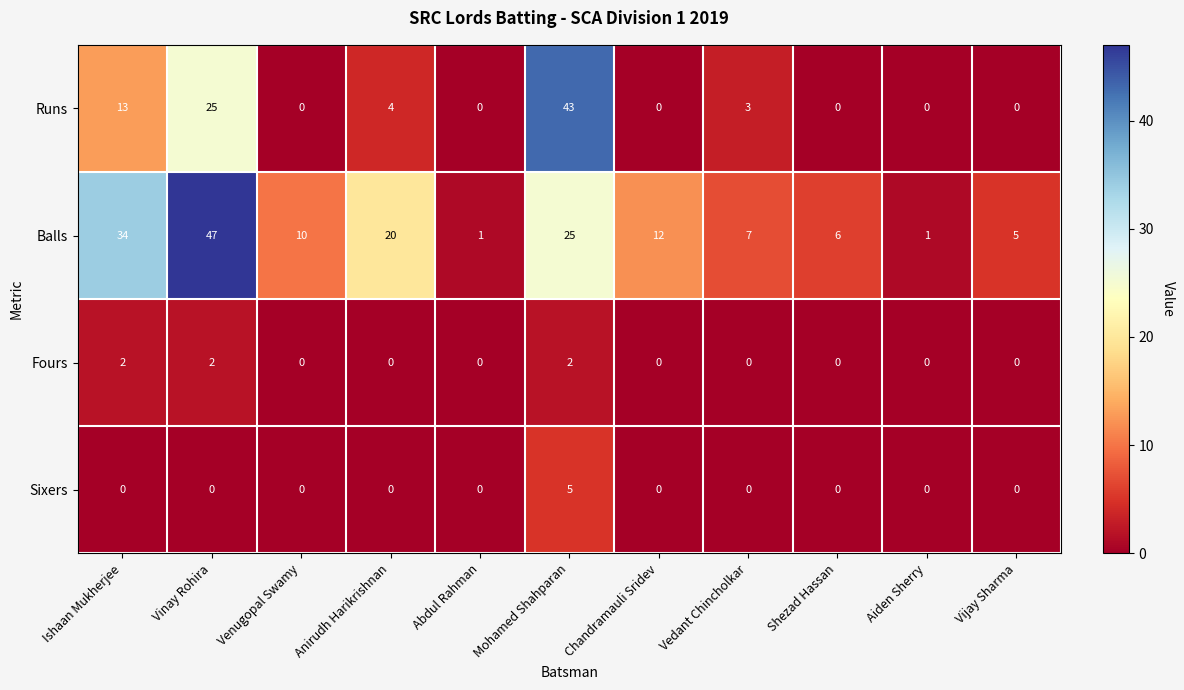

What is the sum of all Balls values?

168